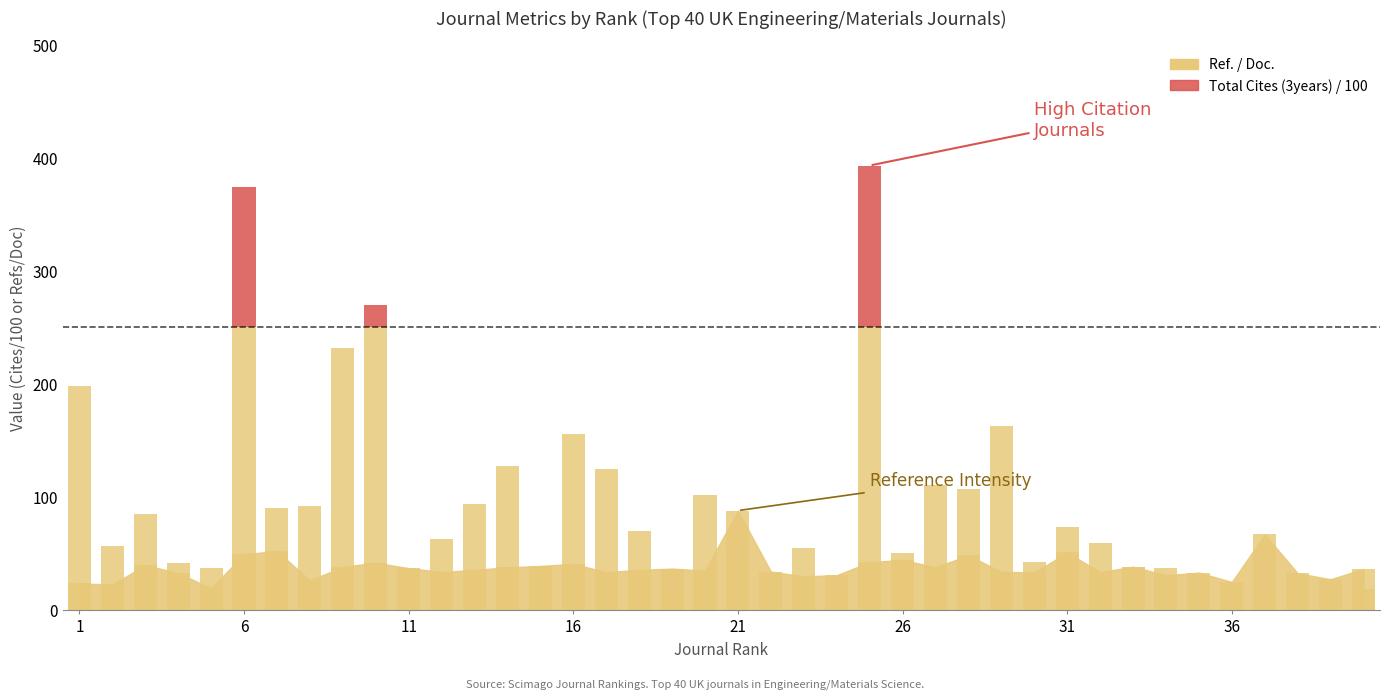

What is the difference between the maximum and minimum values?

143.3